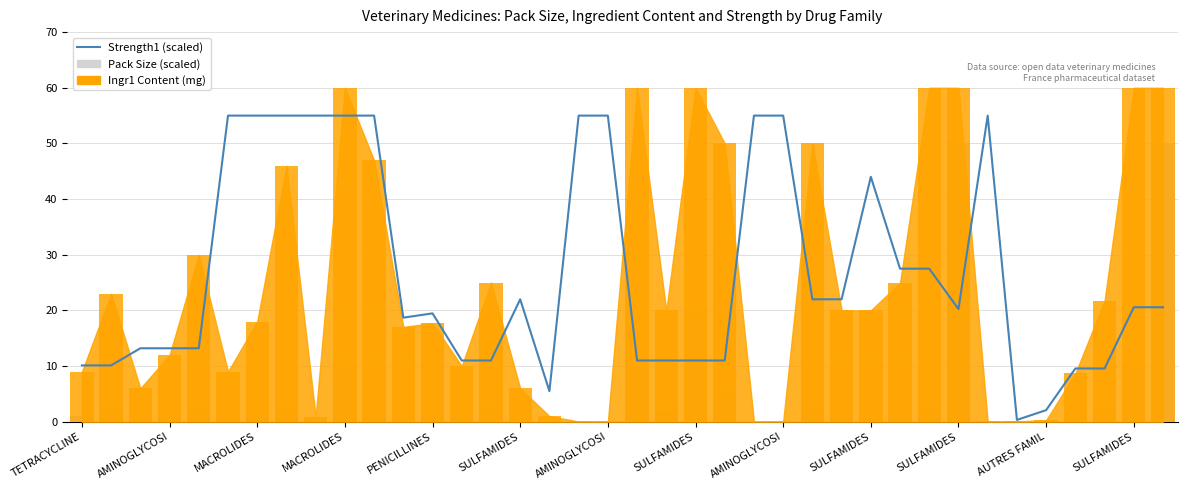

Is the value of Strength1 (scaled) at 34 greater than the value of Pack Size (scaled) at 22?

Yes